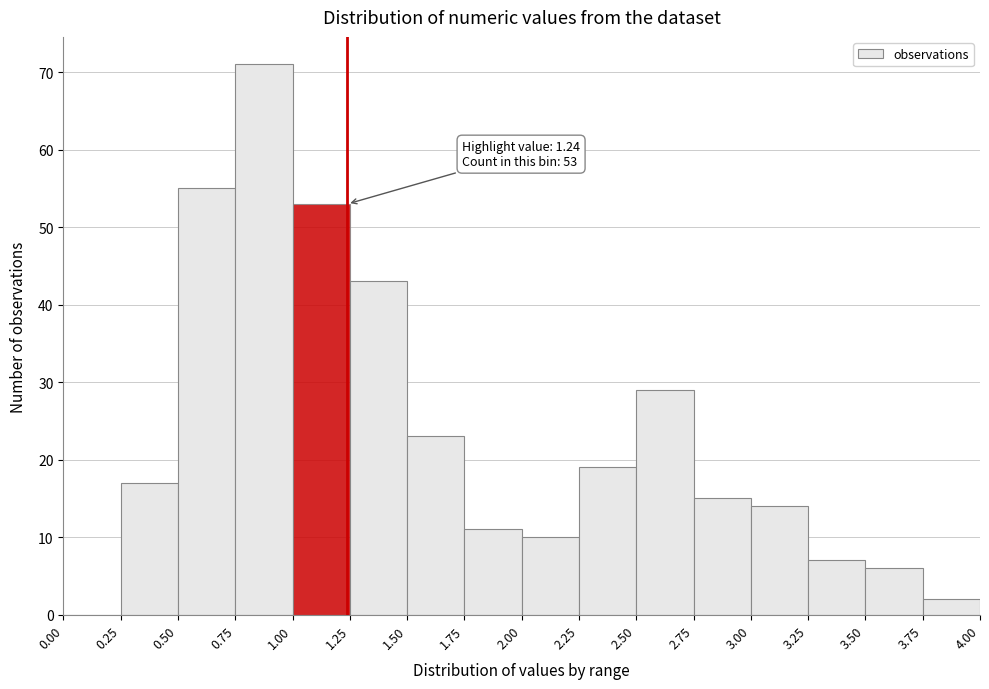

Over which range of the x-axis is the bar tallest?

0.75 to 1.00